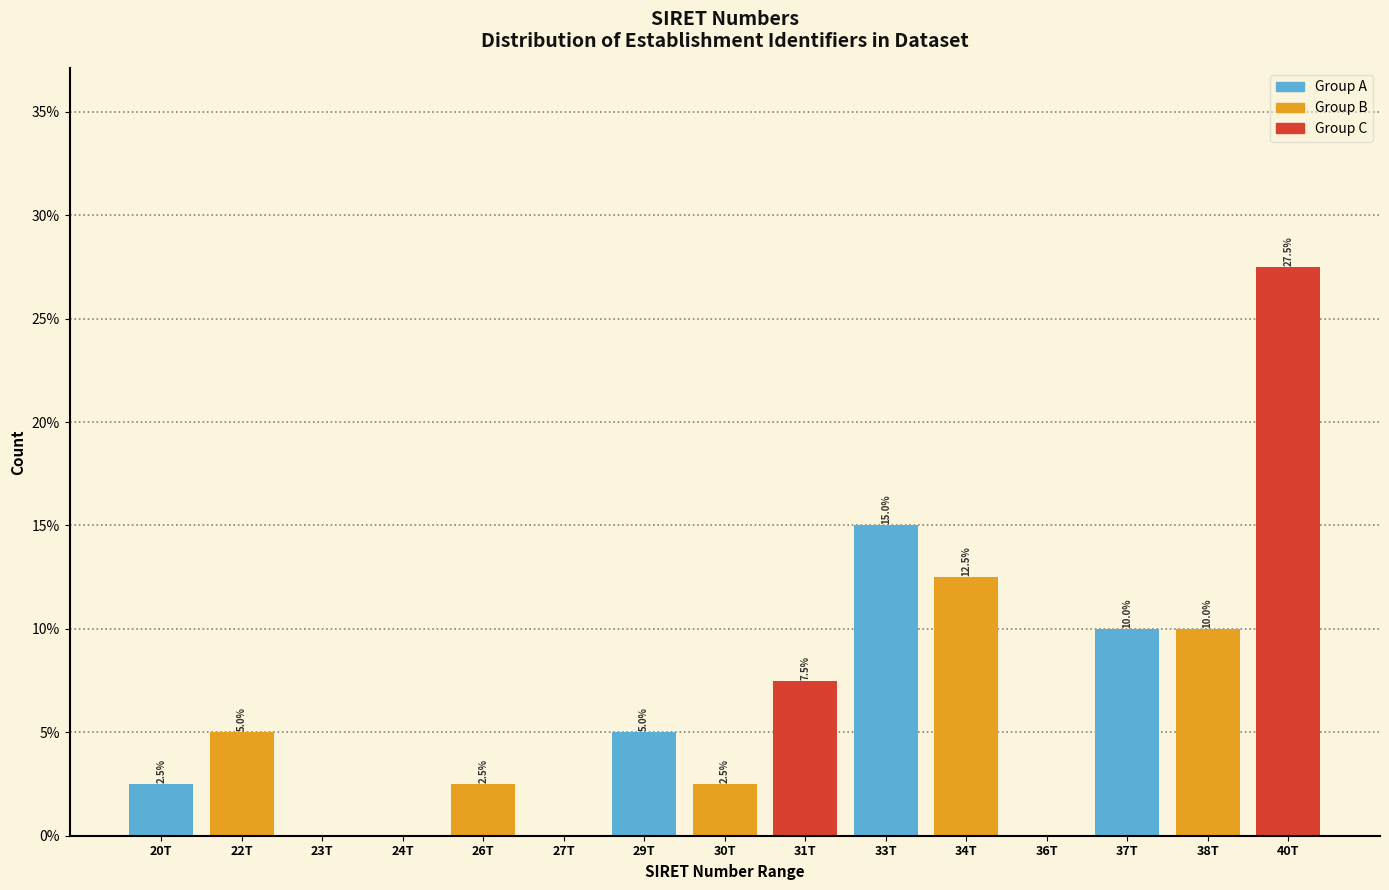

Reading right to left, extract all data points from this chart.

40T=27.5	38T=10.0	37T=10.0	36T=0.0	34T=12.5	33T=15.0	31T=7.5	30T=2.5	29T=5.0	27T=0.0	26T=2.5	24T=0.0	23T=0.0	22T=5.0	20T=2.5